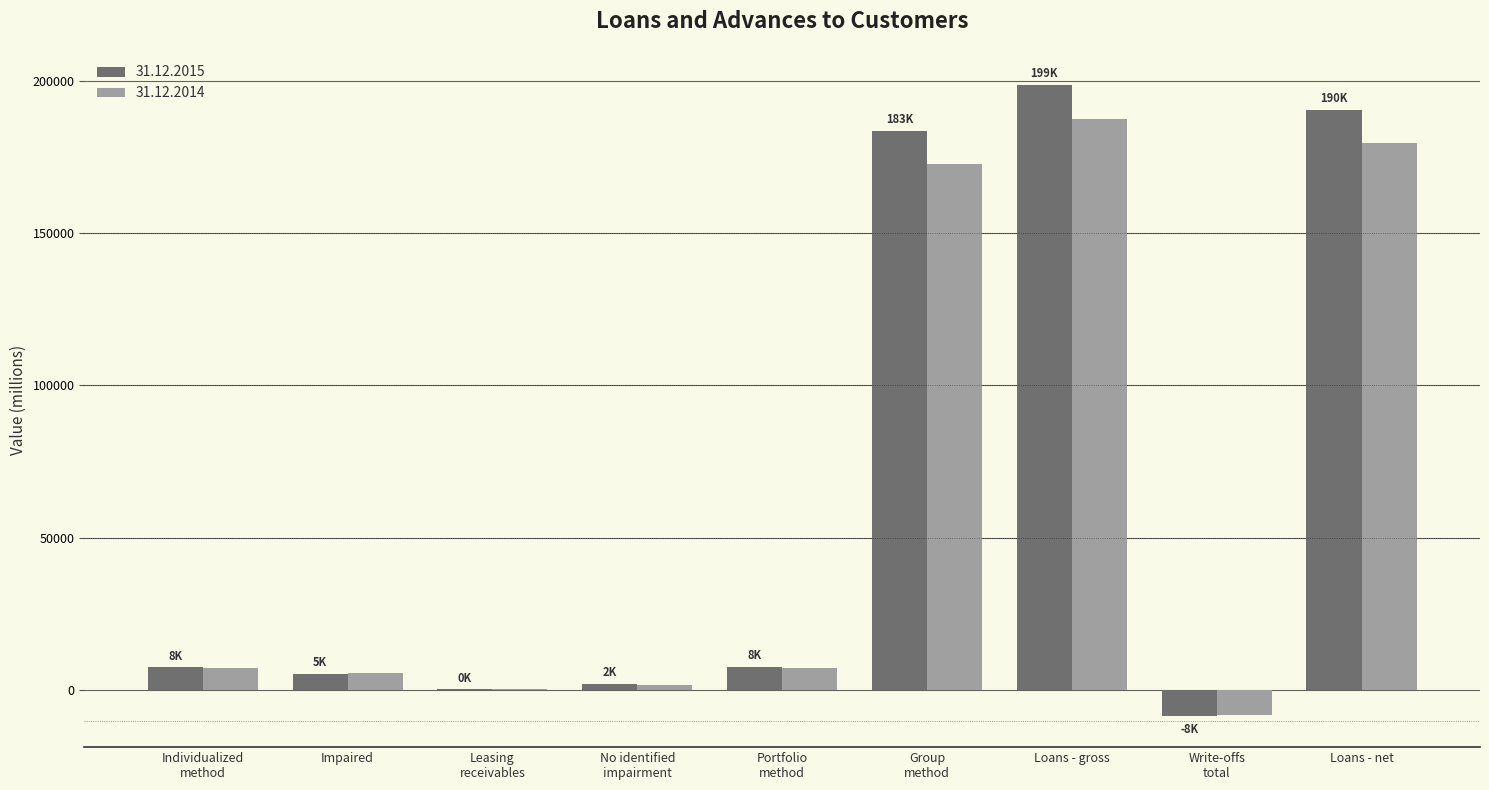

What is the maximum value for 31.12.2014?

187519.9